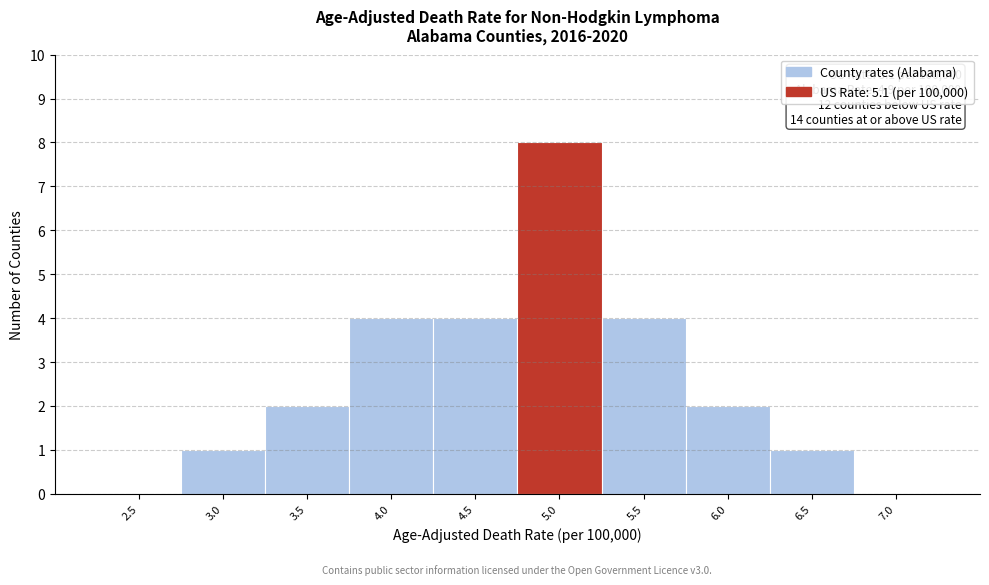

Reading left to right, extract all data points from this chart.

2.5=0	3.0=1	3.5=2	4.0=4	4.5=4	5.0=8	5.5=4	6.0=2	6.5=1	7.0=0